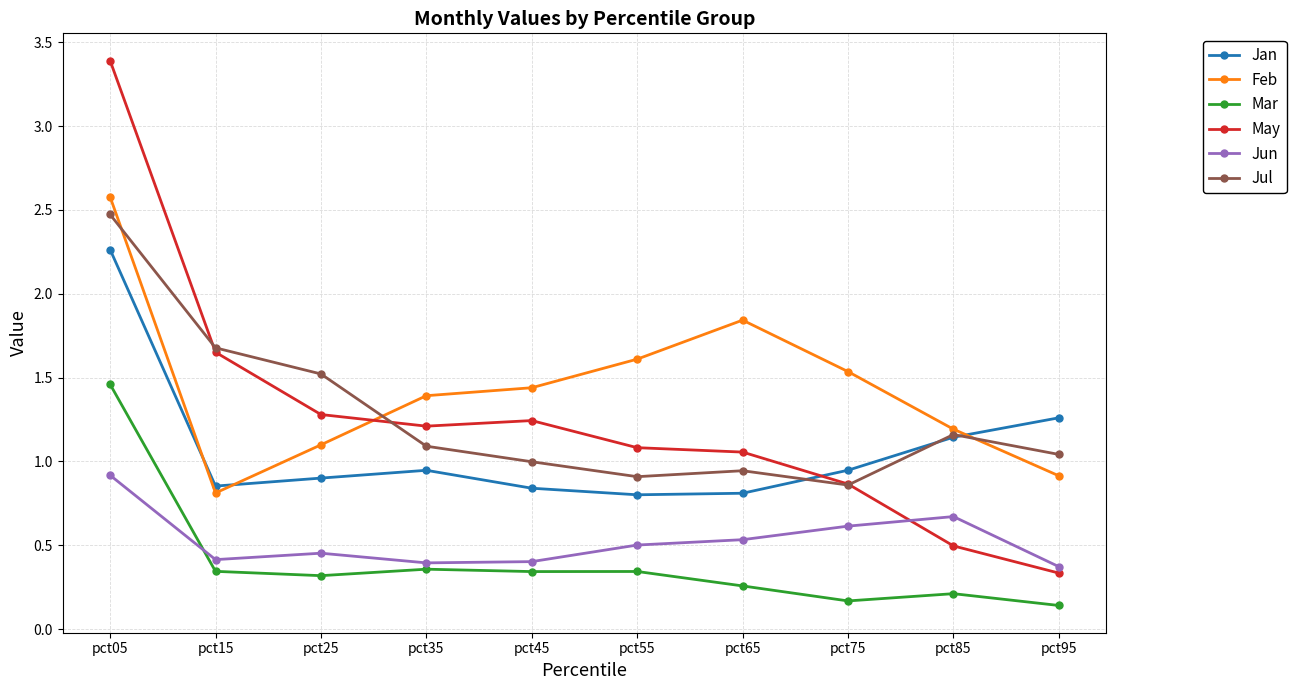

The value of Jul at pct85 is 1.2. True or false?

True